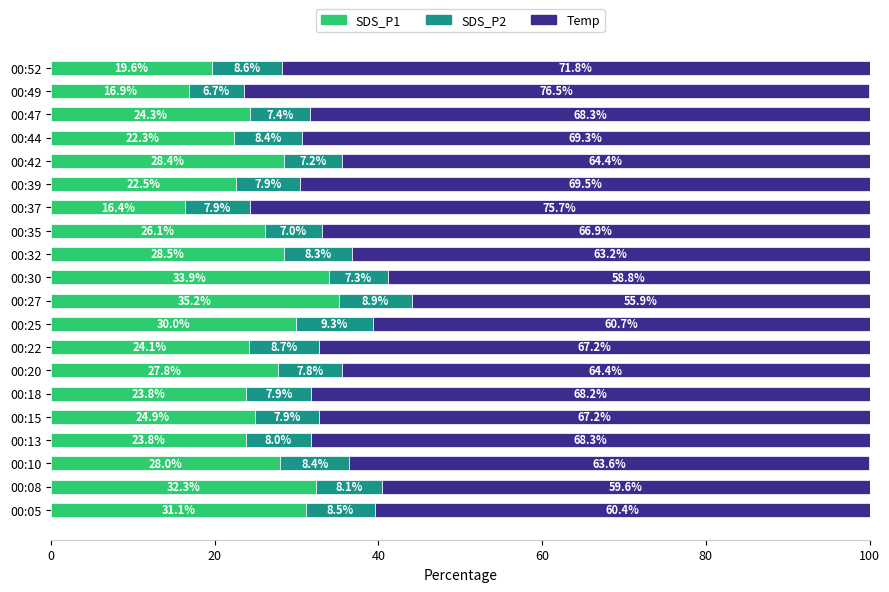

At which label does SDS_P1 reach its minimum?

00:37